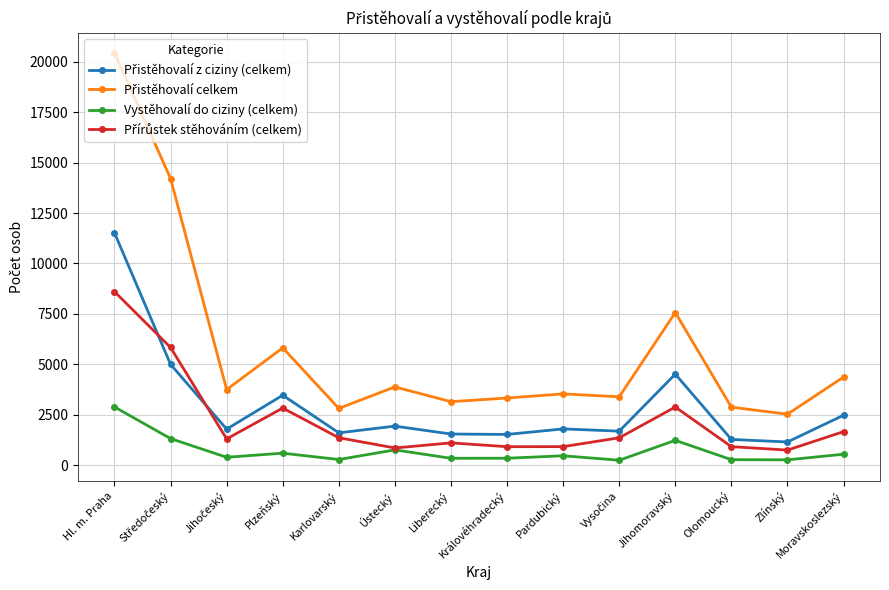

True or false: Vystěhovalí do ciziny (celkem) has more than 0 points higher than both neighbors.

True